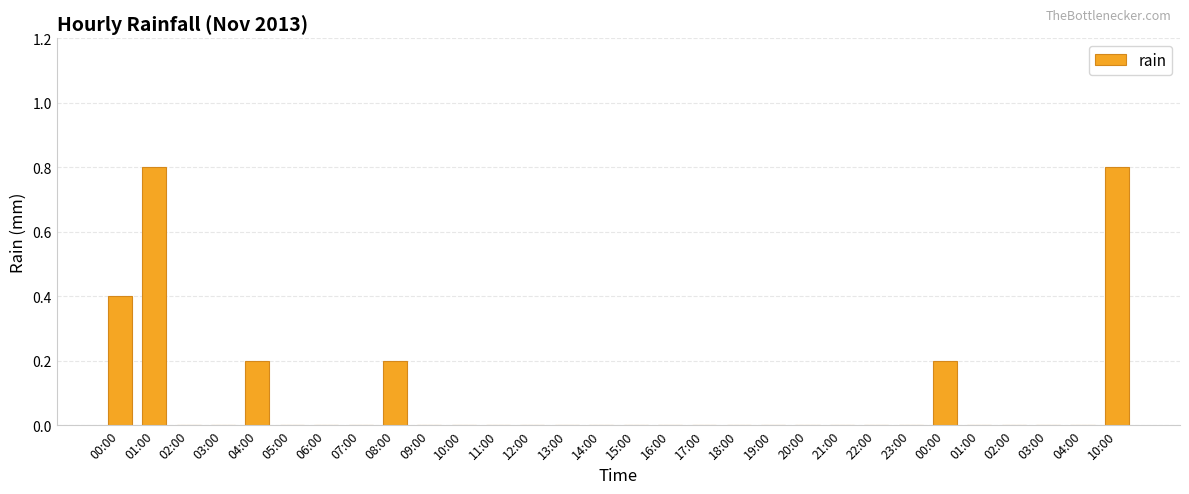

Are the bars horizontal?

No